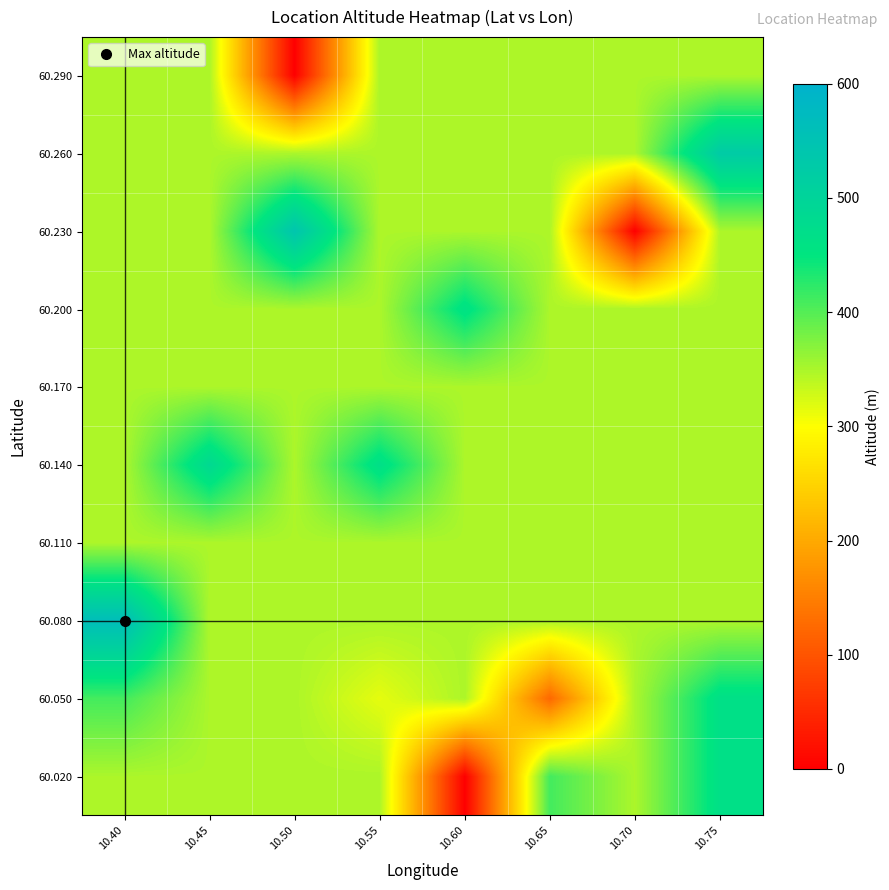

Reading left to right, extract all data points from this chart.

60.020: 10.40=348.6	10.45=348.6	10.50=348.6	10.55=348.6	10.60=0.0	10.65=410.0	10.70=348.6	10.75=465.0
60.050: 10.40=410.0	10.45=348.6	10.50=348.6	10.55=315.0	10.60=348.6	10.65=123.3	10.70=348.6	10.75=465.0
60.080: 10.40=563.0	10.45=348.6	10.50=348.6	10.55=348.6	10.60=348.6	10.65=348.6	10.70=348.6	10.75=348.6
60.110: 10.40=348.6	10.45=348.6	10.50=348.6	10.55=348.6	10.60=348.6	10.65=348.6	10.70=348.6	10.75=348.6
60.140: 10.40=348.6	10.45=485.0	10.50=348.6	10.55=466.0	10.60=348.6	10.65=348.6	10.70=348.6	10.75=348.6
60.170: 10.40=348.6	10.45=348.6	10.50=348.6	10.55=348.6	10.60=348.6	10.65=348.6	10.70=348.6	10.75=348.6
60.200: 10.40=348.6	10.45=348.6	10.50=348.6	10.55=348.6	10.60=460.0	10.65=348.6	10.70=348.6	10.75=348.6
60.230: 10.40=348.6	10.45=348.6	10.50=542.0	10.55=348.6	10.60=348.6	10.65=348.6	10.70=0.0	10.75=348.6
60.260: 10.40=348.6	10.45=348.6	10.50=348.6	10.55=348.6	10.60=348.6	10.65=348.6	10.70=348.6	10.75=525.0
60.290: 10.40=348.6	10.45=348.6	10.50=0.0	10.55=348.6	10.60=348.6	10.65=348.6	10.70=348.6	10.75=348.6